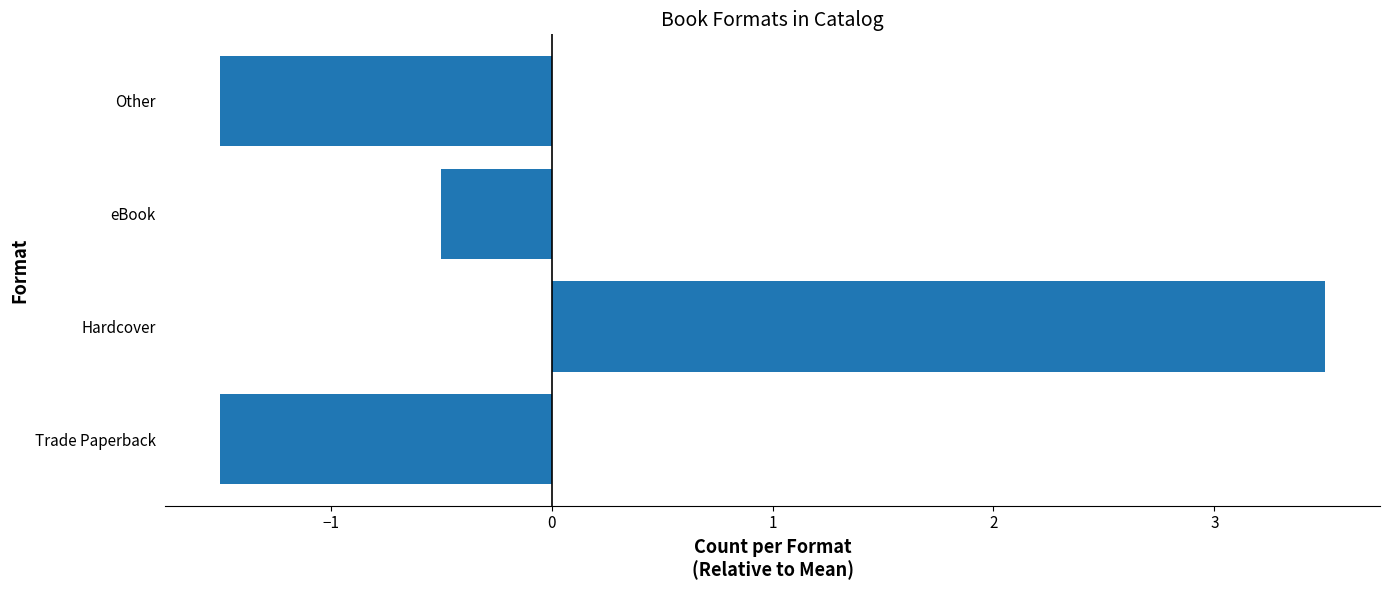

Between eBook and Other, which is larger?

eBook